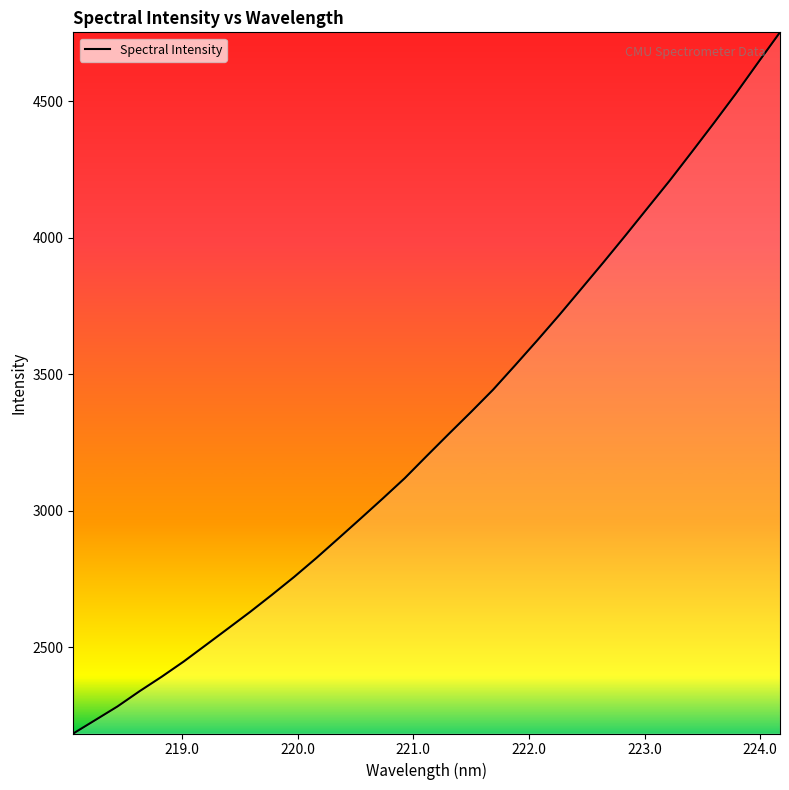

What is the greatest value displayed?

4752.4